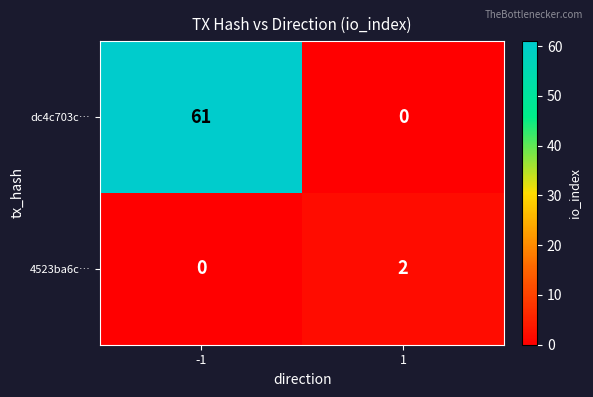

The dc4c703c… series shows 61 at -1. True or false?

True